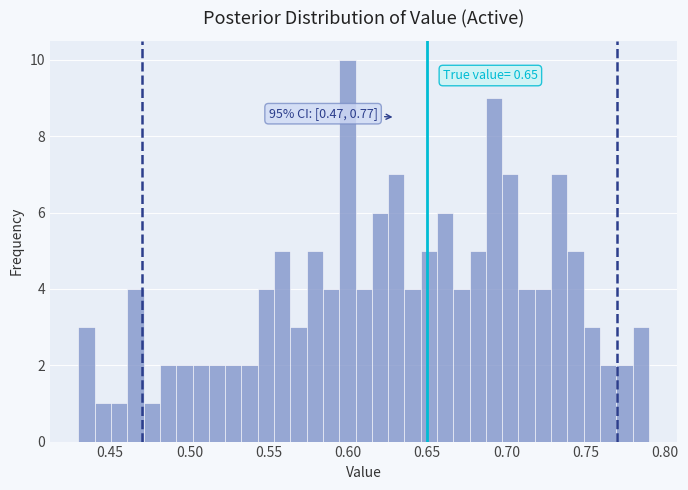

Around what value on the x-axis is the tallest bar? Give the approximate position of its centre, as read against the axis.

0.600